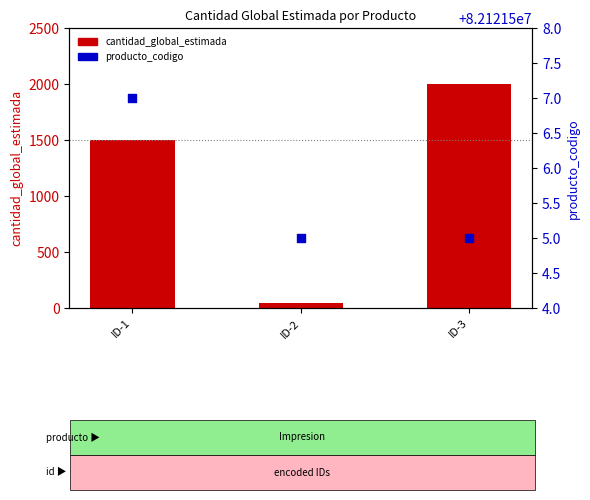

Is the value of producto_codigo at ID-1 greater than the value of cantidad_global_estimada at ID-2?

Yes